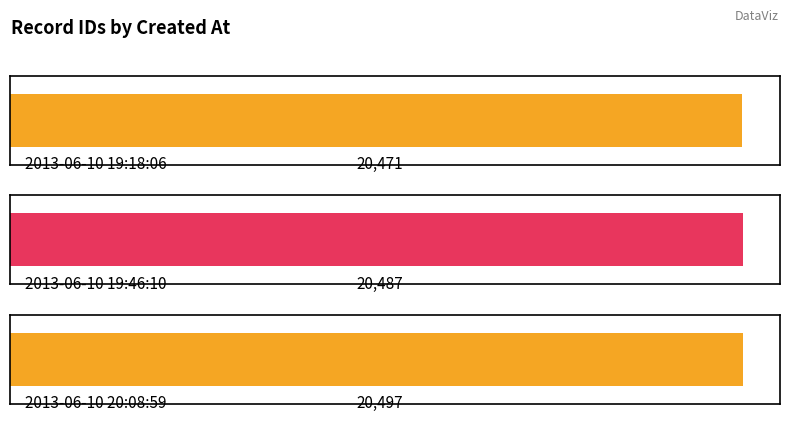

Reading left to right, list all the values displayed in this chart.

20471	20487	20497